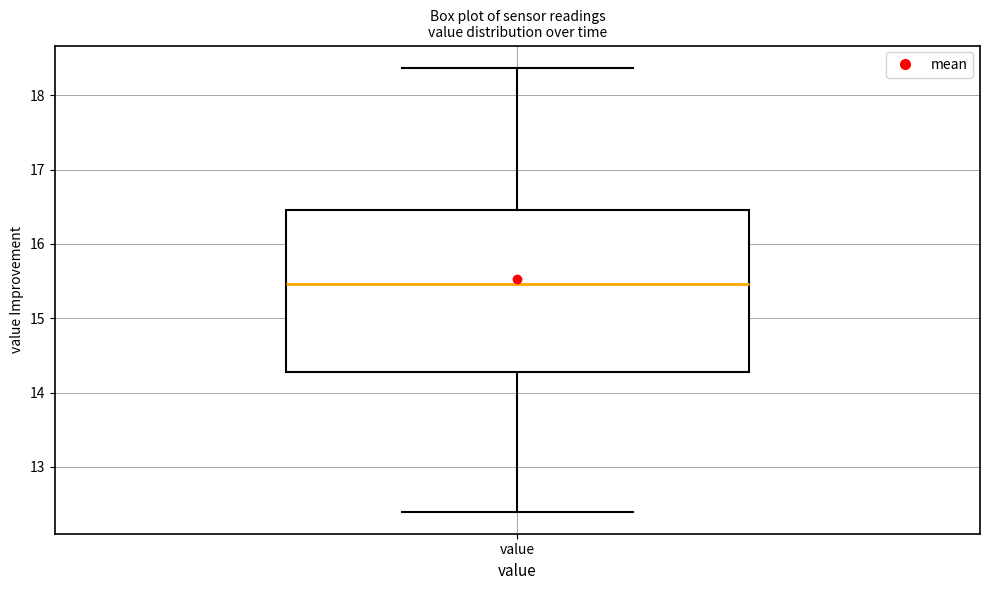

Transcribe this box plot: give where the median line is, the range the box spans, and where the two whiskers end, as read against the y-axis. The values are not printed on the chart, so give them approximately, as read against the axis.

median 15.5, box 14.3 to 16.5, whiskers 12.4 to 18.4